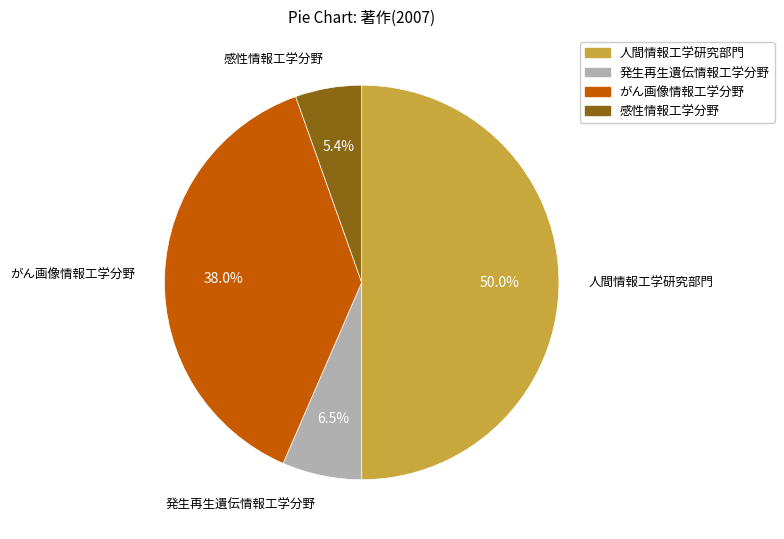

To the nearest percent, what is the average slice percentage?

25%